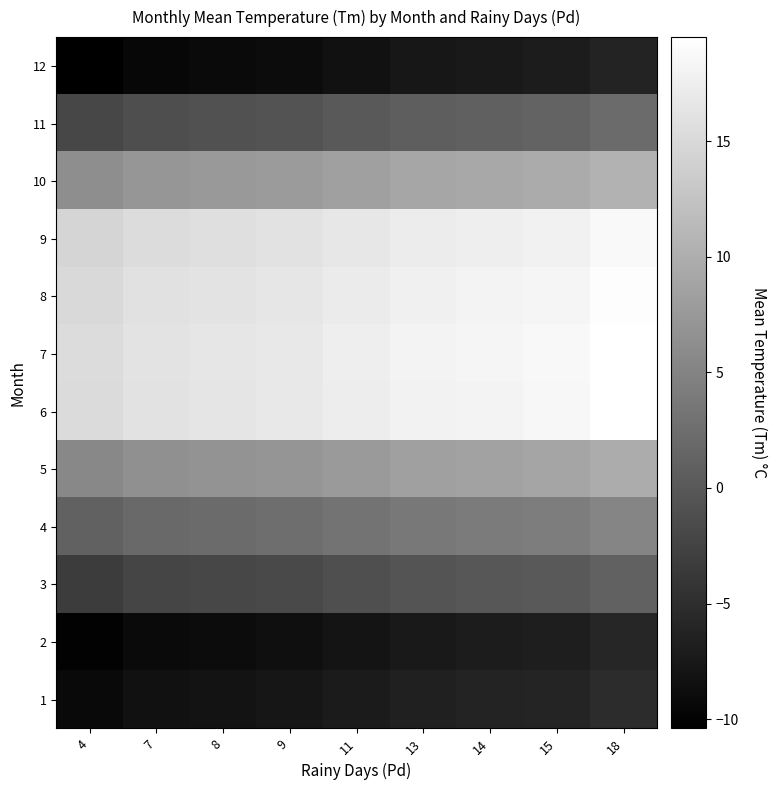

Between 18 and 8, which is larger?

18